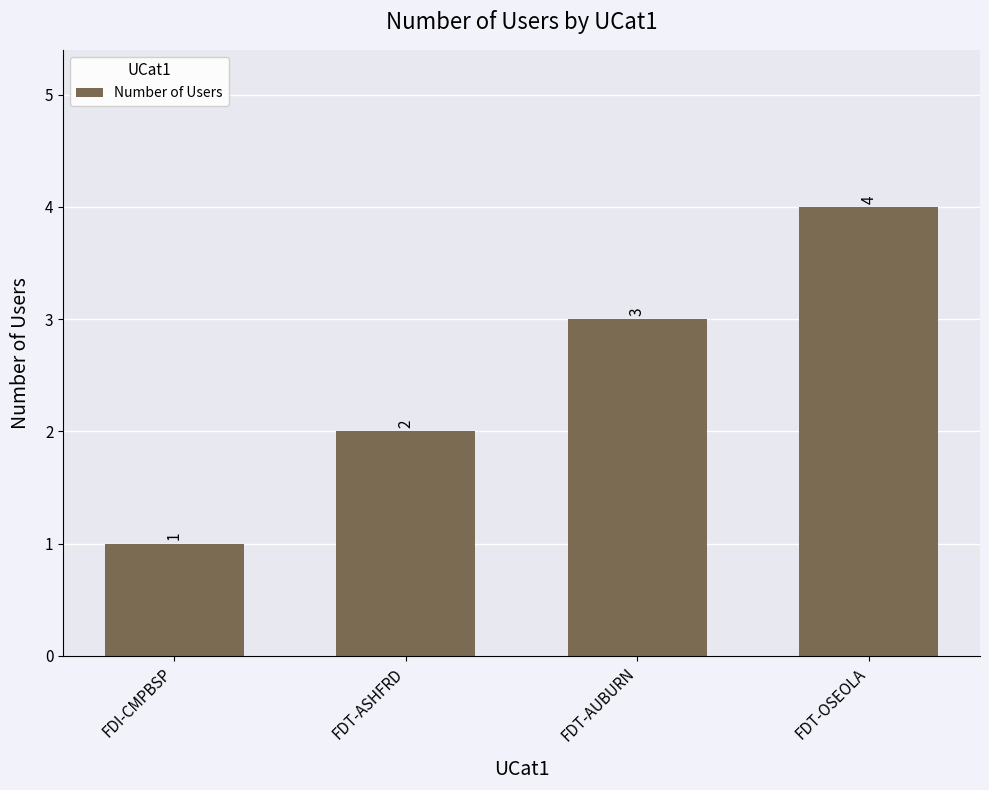

What is the label of the 1st bar from the right?

FDT-OSEOLA